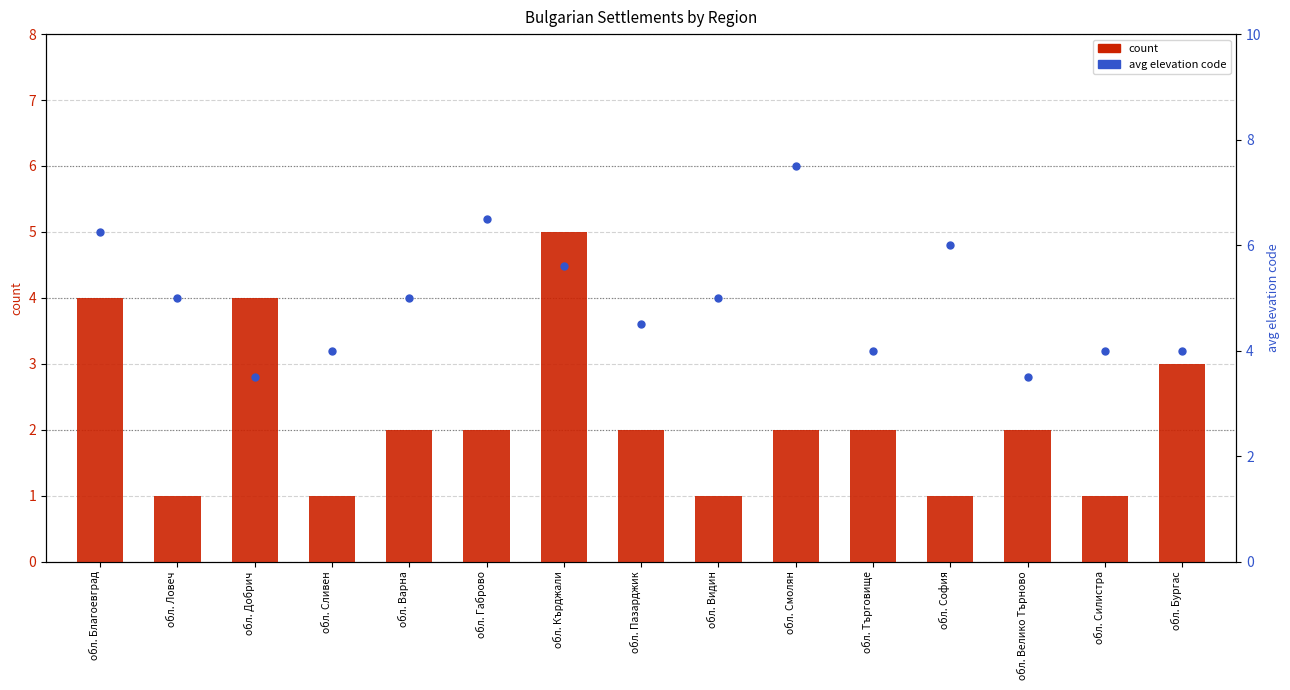

Reading right to left, list all the values displayed in this chart.

count: 3.0	1.0	2.0	1.0	2.0	2.0	1.0	2.0	5.0	2.0	2.0	1.0	4.0	1.0	4.0
avg elevation code: 4.0	4.0	3.5	6.0	4.0	7.5	5.0	4.5	5.6	6.5	5.0	4.0	3.5	5.0	6.2